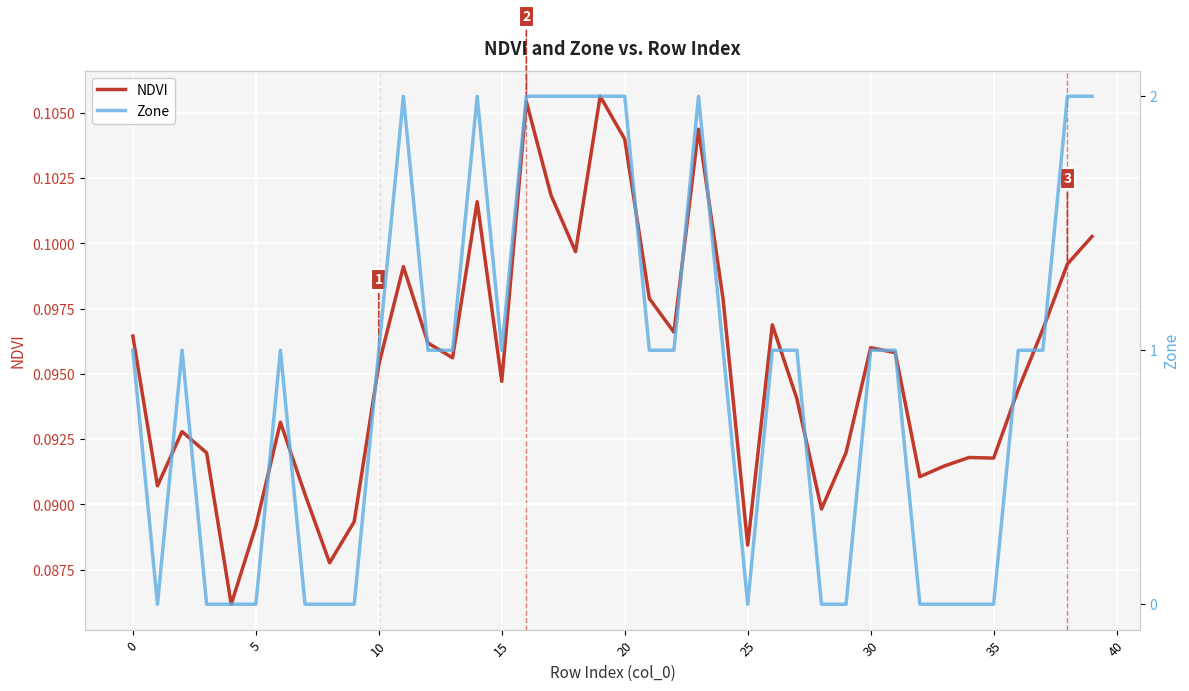

How many times do NDVI and Zone cross each other?

12